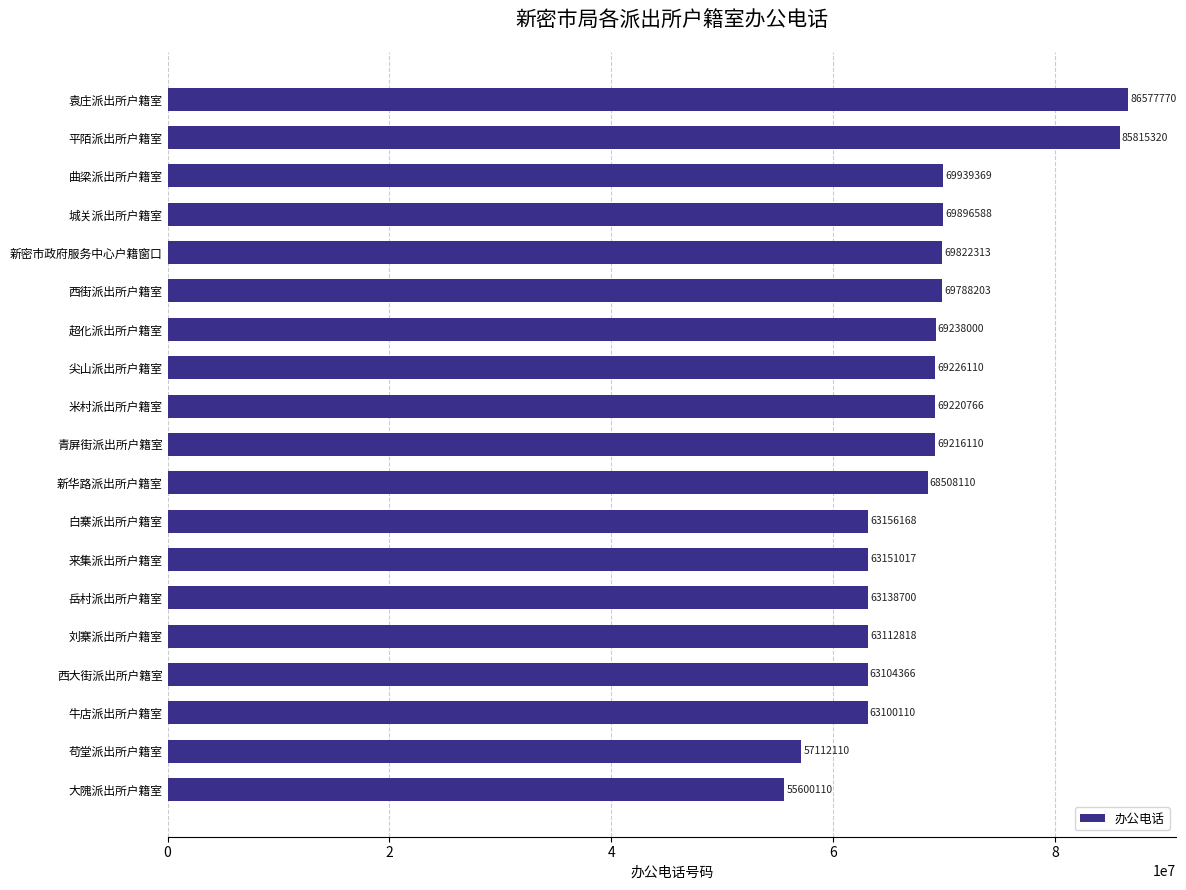

Reading top to bottom, extract all data points from this chart.

86577770	85815320	69939369	69896588	69822313	69788203	69238000	69226110	69220766	69216110	68508110	63156168	63151017	63138700	63112818	63104366	63100110	57112110	55600110